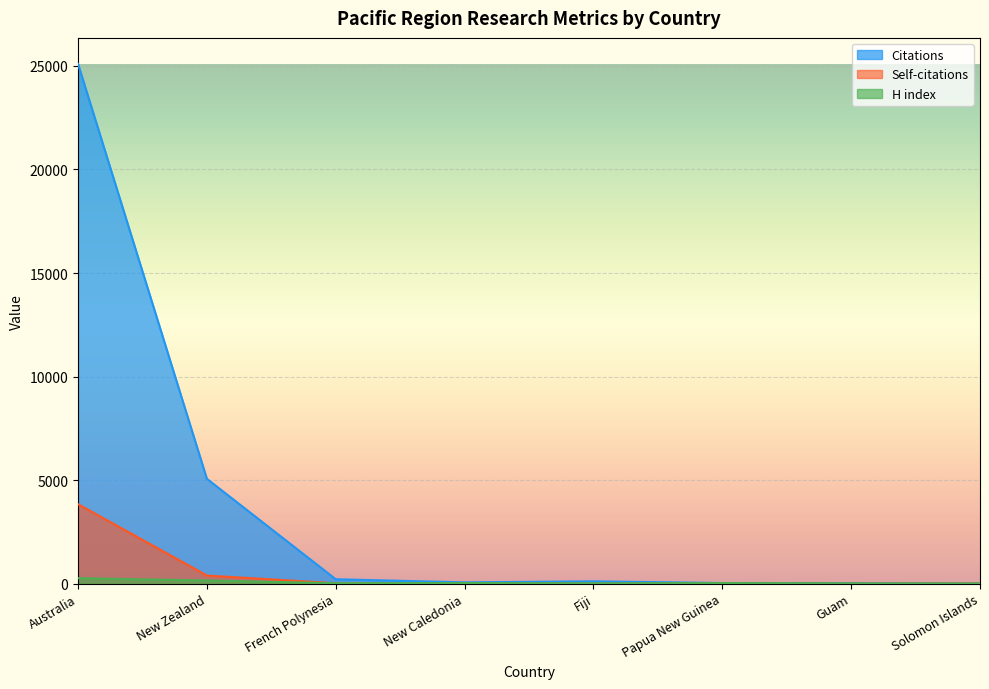

The value of Self-citations at New Caledonia is 10. True or false?

True